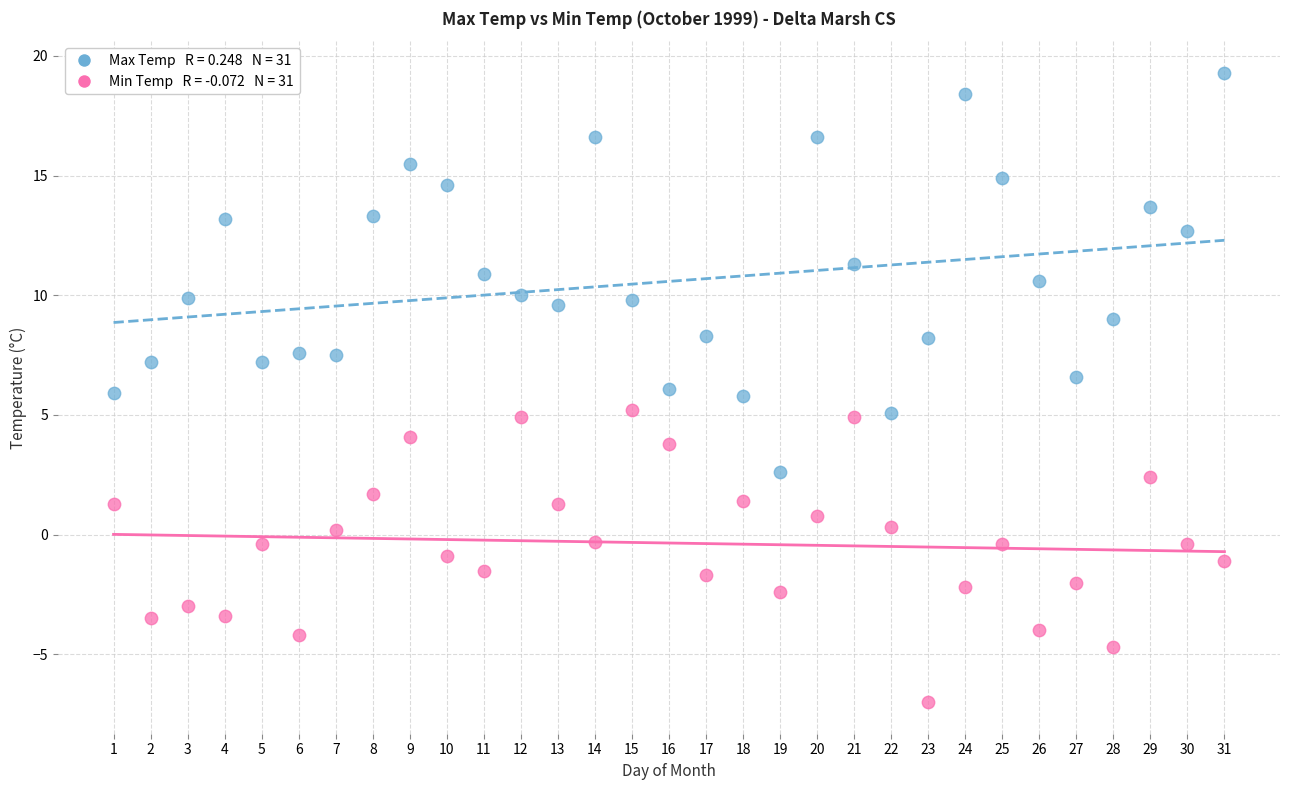

Across all data points, what is the range of Y values (max minus min)?

26.3